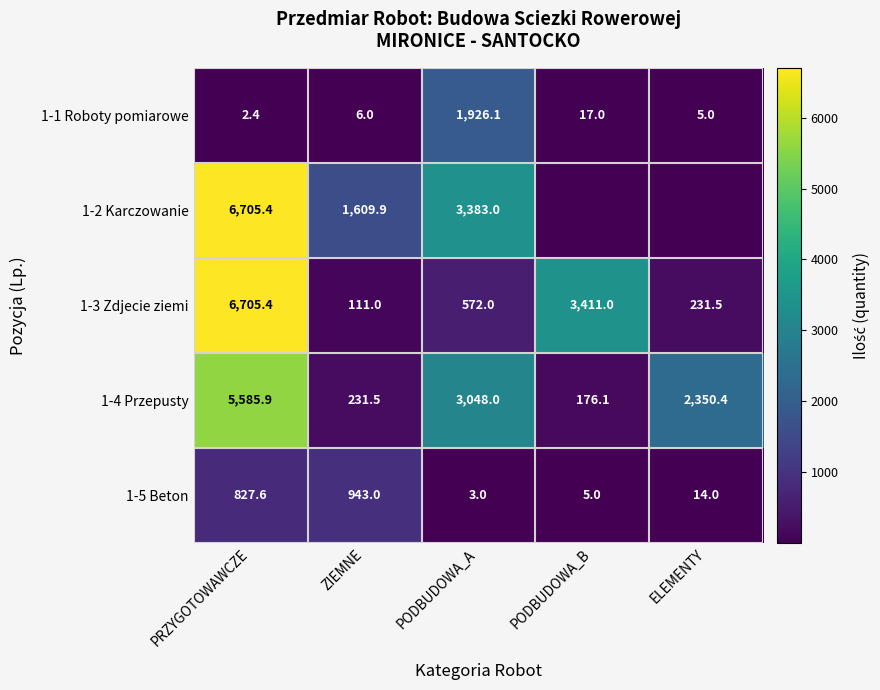

At how many categories does at least one series exceed 194?

5